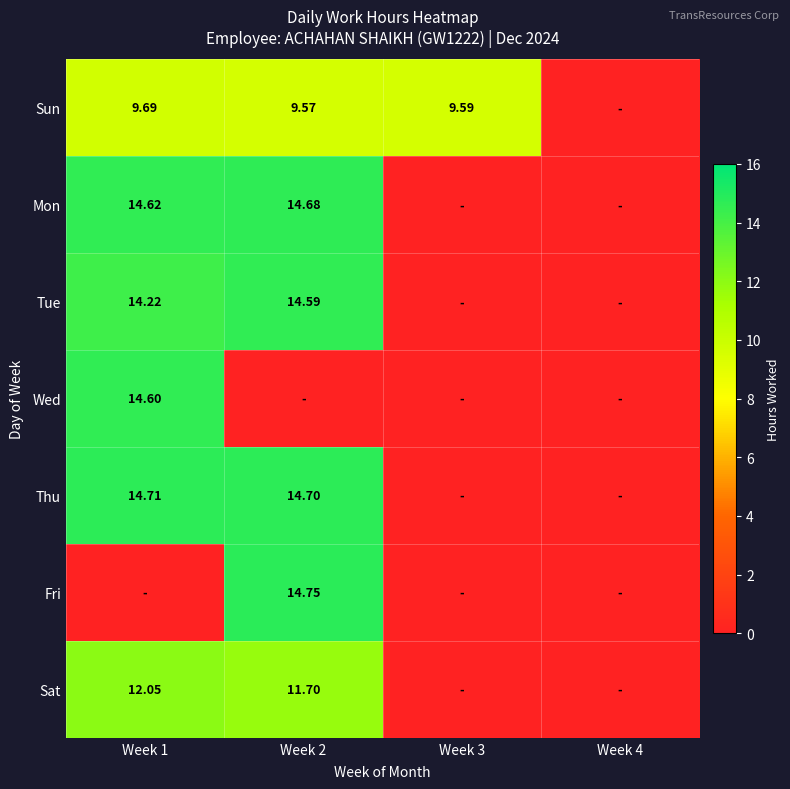

The value of Fri at Week 1 is 0.0. True or false?

True